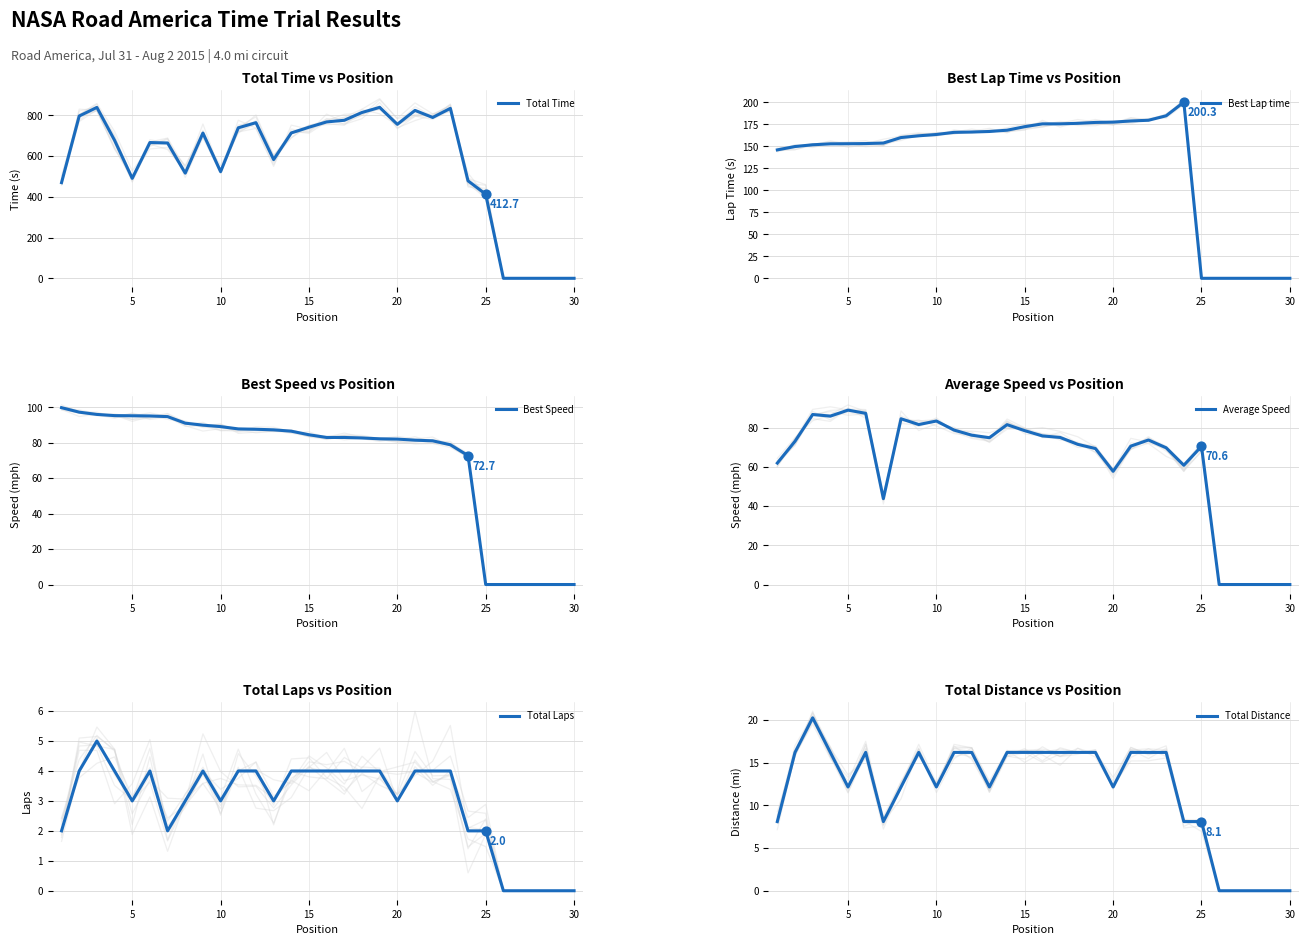

What are all the series names shown in the legend?

Total Time, Best Lap time, Best Speed, Average Speed, Total Laps, Total Distance